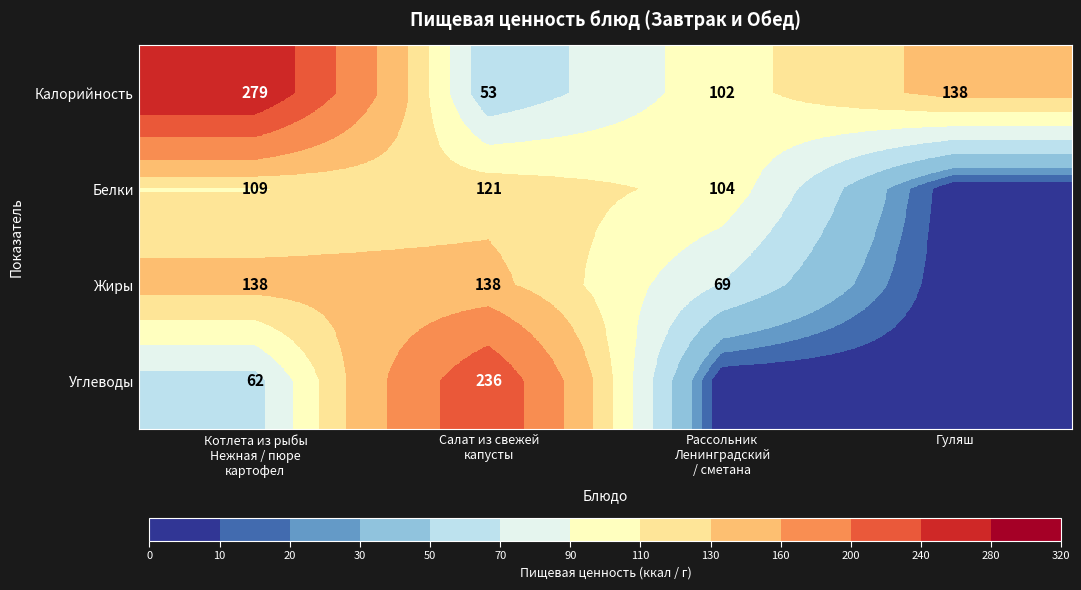

List the series in order of their peak value, lowest first.

Белки, Жиры, Углеводы, Калорийность